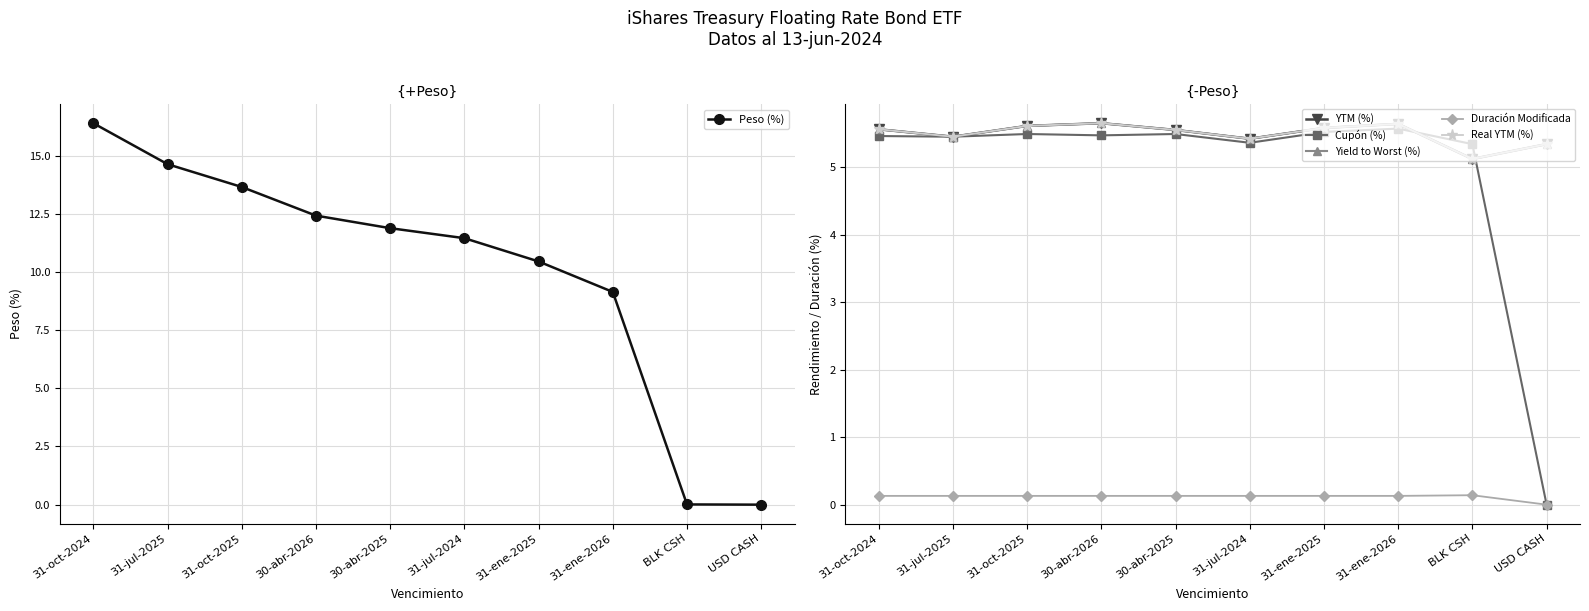

True or false: Peso (%) has more than 0 interior local peaks.

False